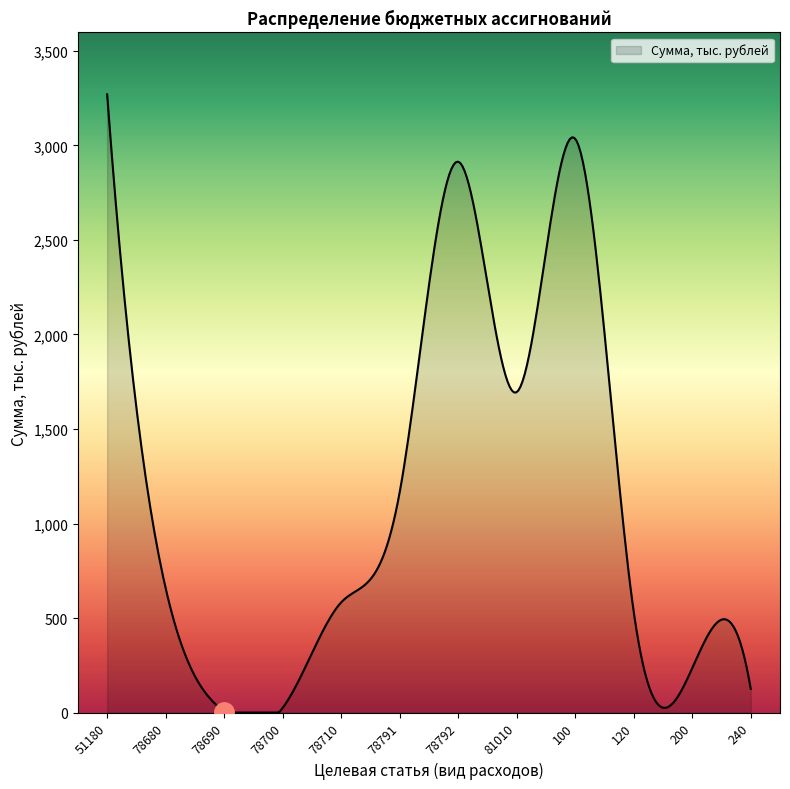

What is the greatest value displayed?

3270.1